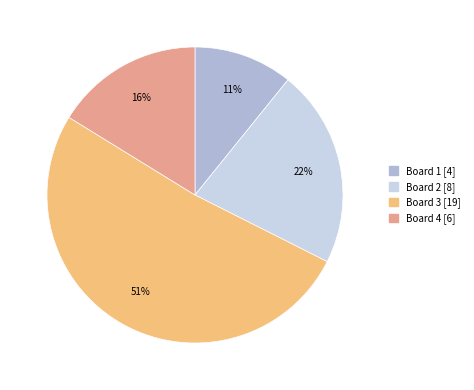

Does Board 1 represent more than half of the total?

No